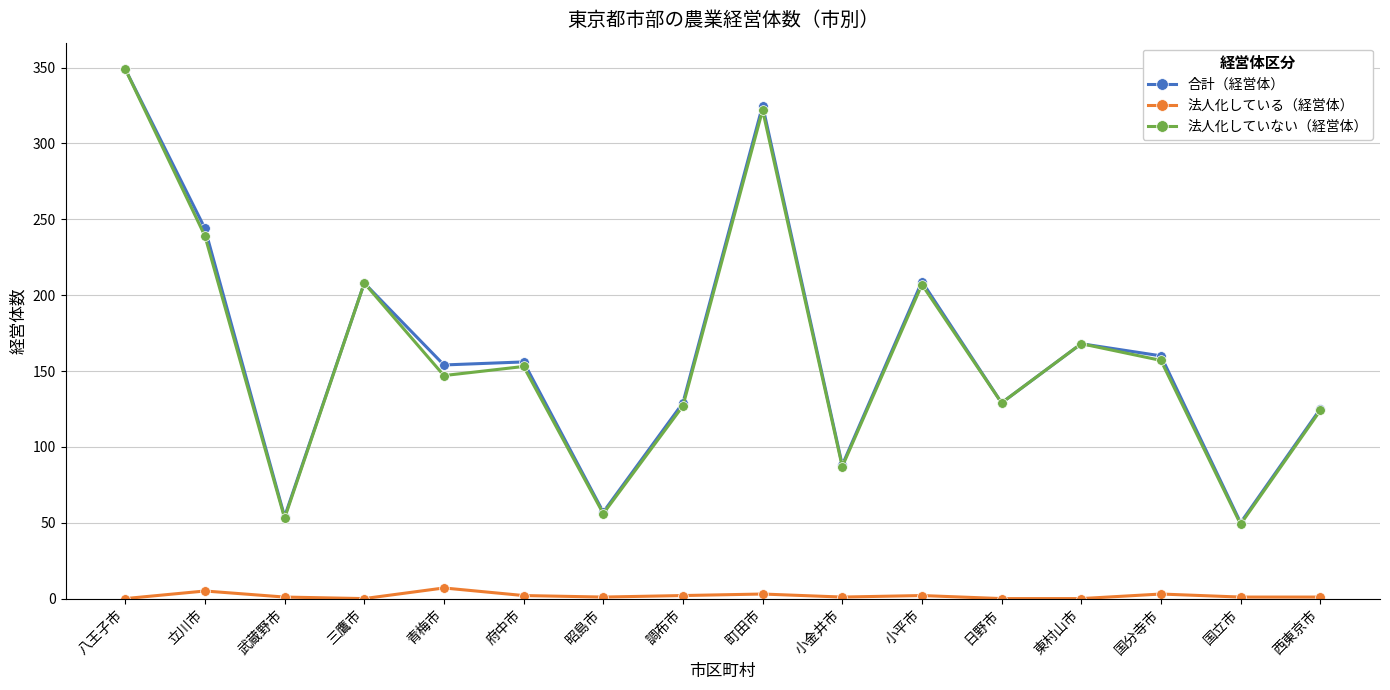

In 法人化していない（経営体）, how many points are lower than both neighbors (excluding endpoints)?

6